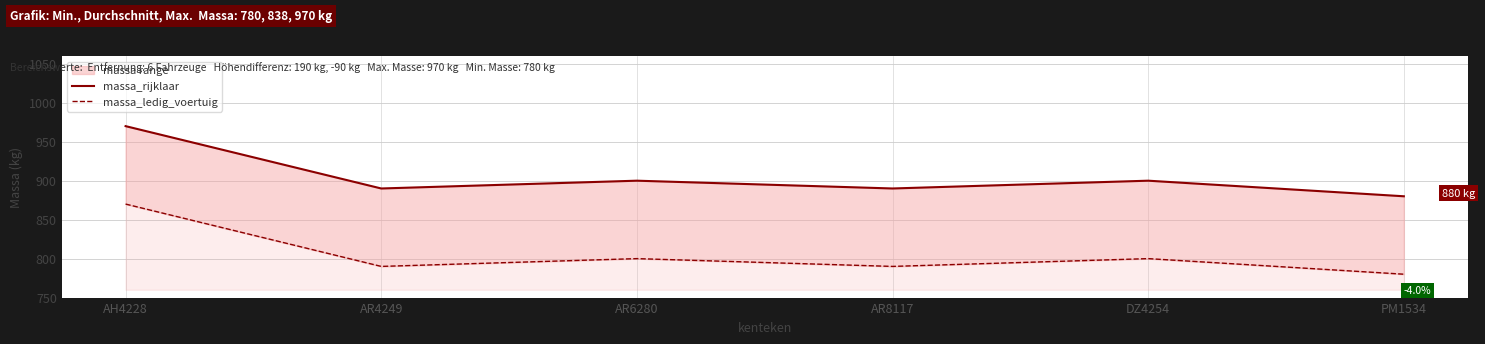

Reading left to right, list all the values displayed in this chart.

massa_rijklaar: 970	890	900	890	900	880
massa_ledig_voertuig: 870	790	800	790	800	780